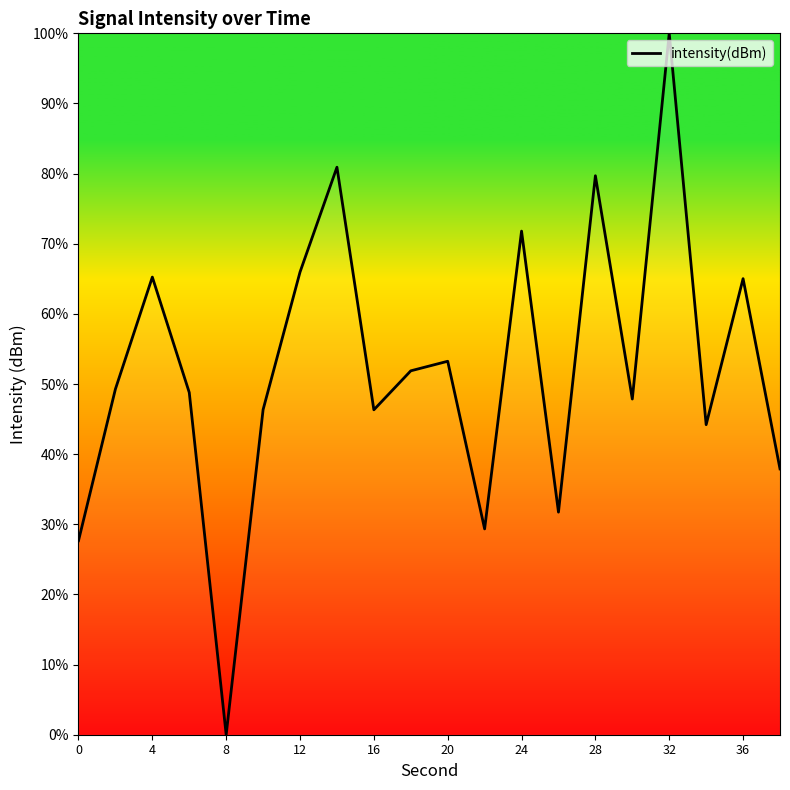

What is the difference between the maximum and minimum values?

100.0